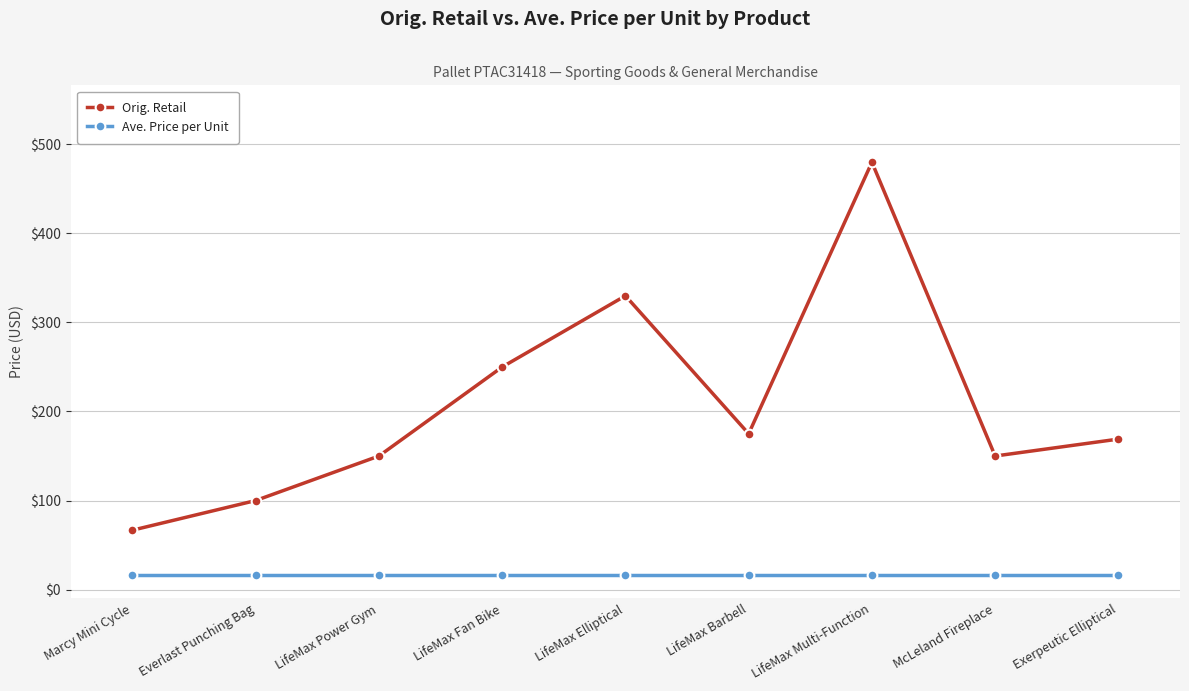

What position from the left is LifeMax Multi-Function?

7